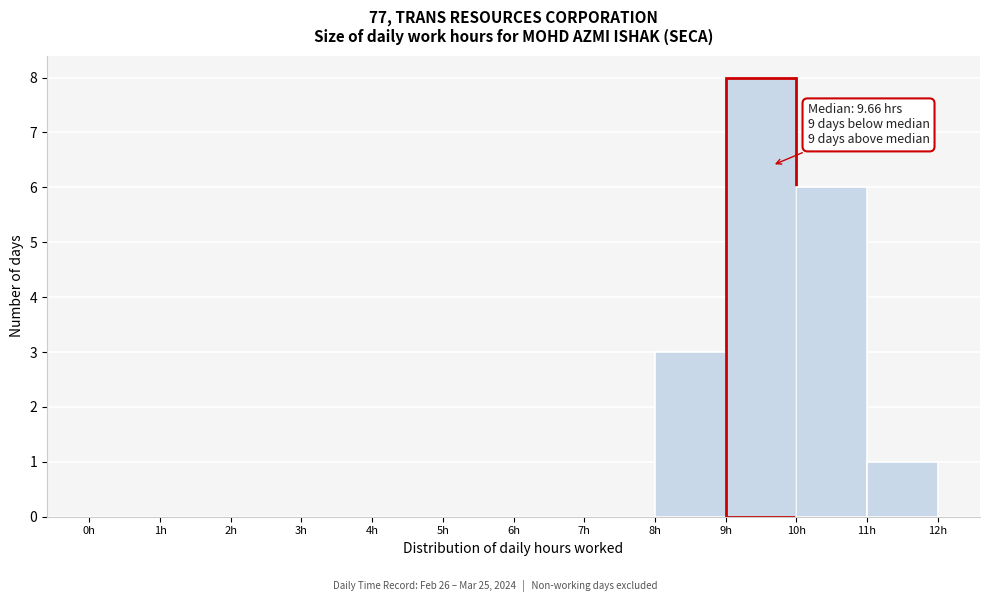

Over which range of the x-axis is the bar tallest?

9 to 10